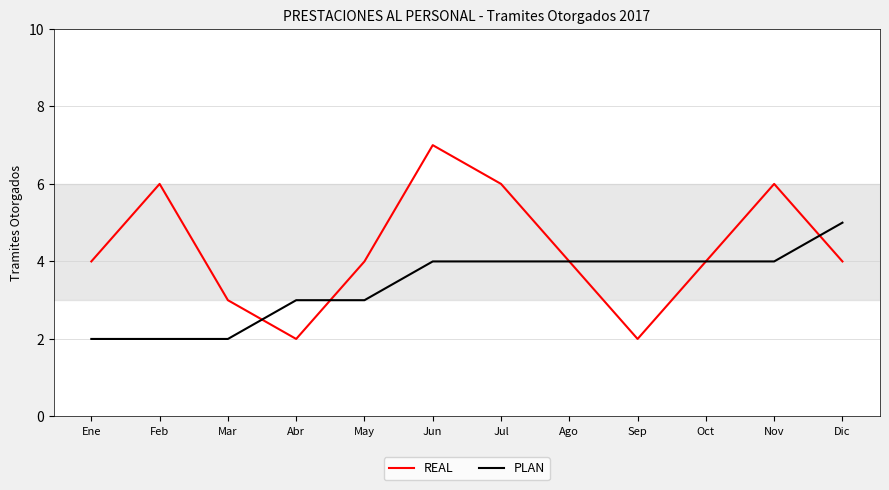

What position from the right is Jul?

6